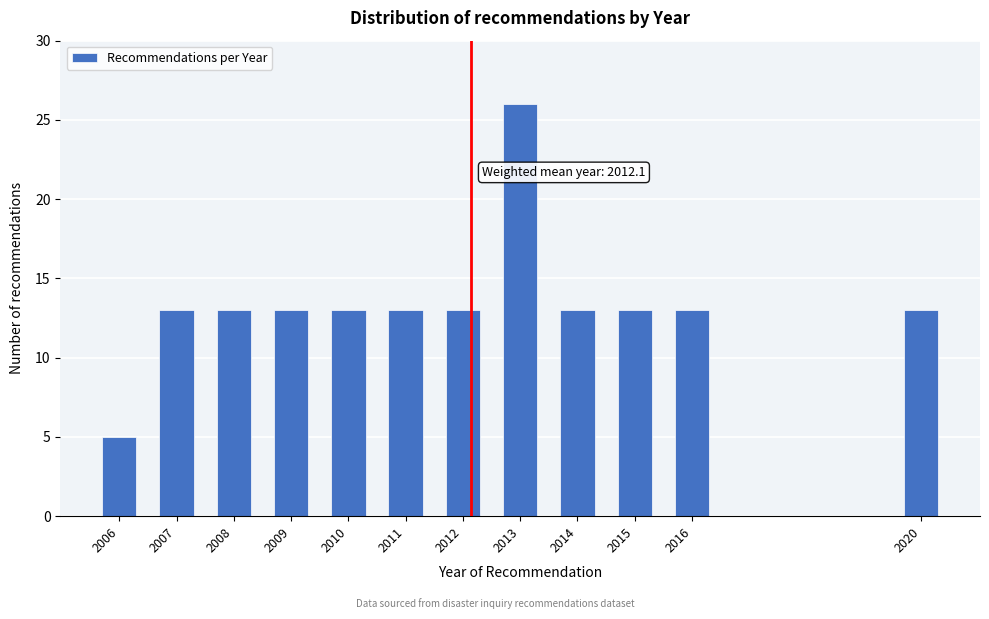

Reading left to right, list all the values displayed in this chart.

5	13	13	13	13	13	13	26	13	13	13	13